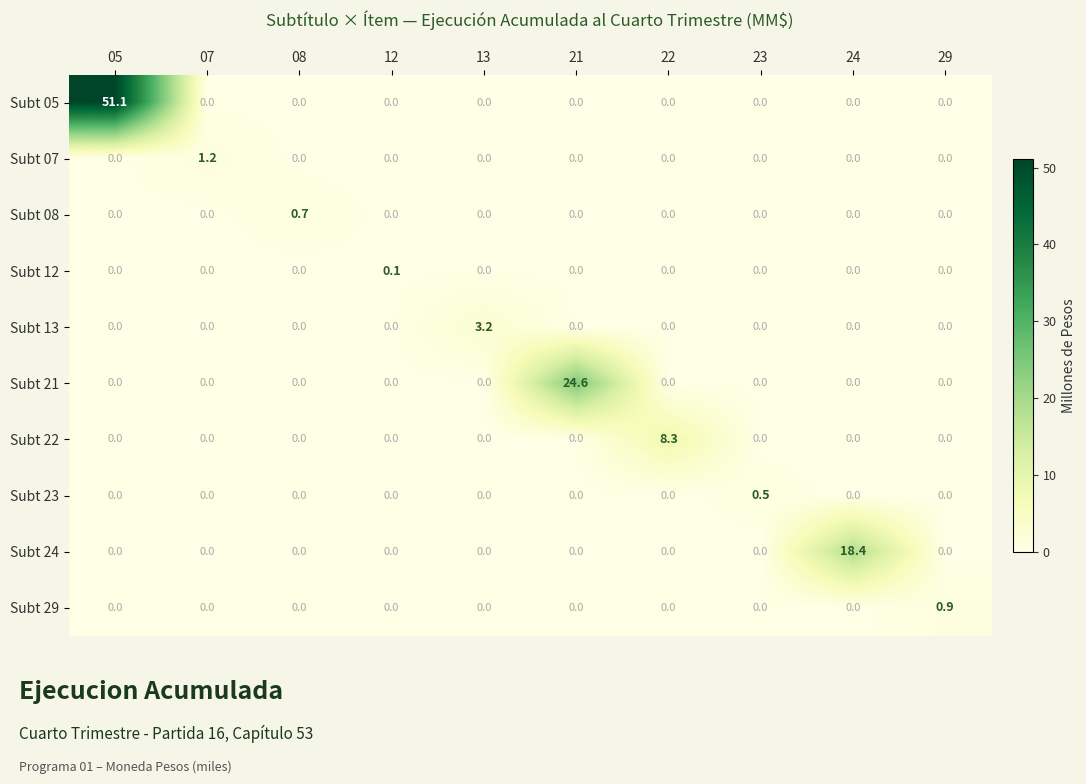

Count the Subt 13 values in the range 0 to 1.

9